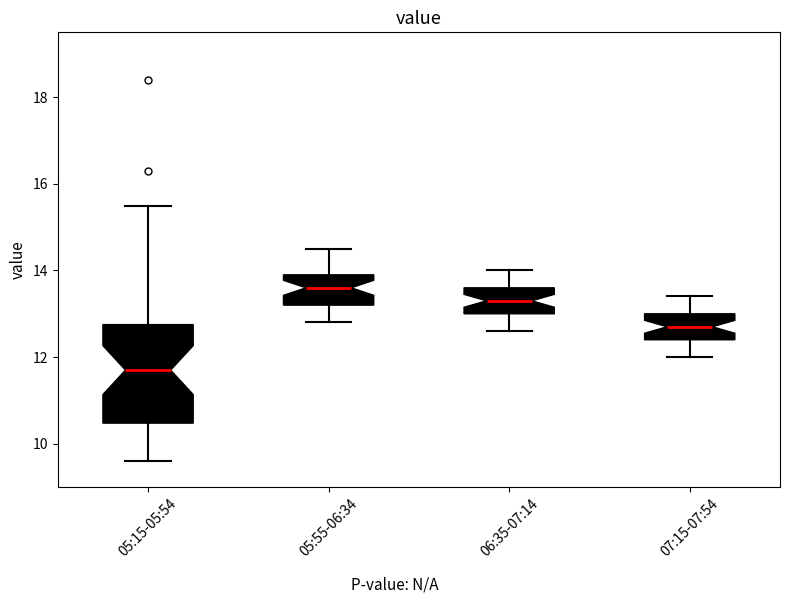

Where is the upper edge of the box for 07:15-07:54 on the y-axis? The values are not printed on the chart, so give them approximately, as read against the axis.

13.0